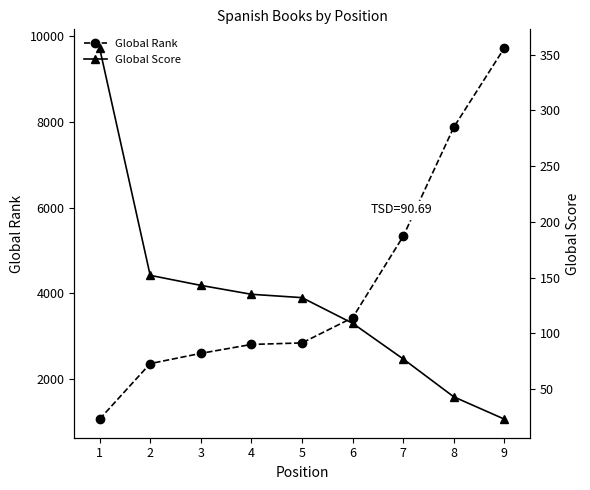

Is the value of Global Score at 7 greater than the value of Global Rank at 9?

No